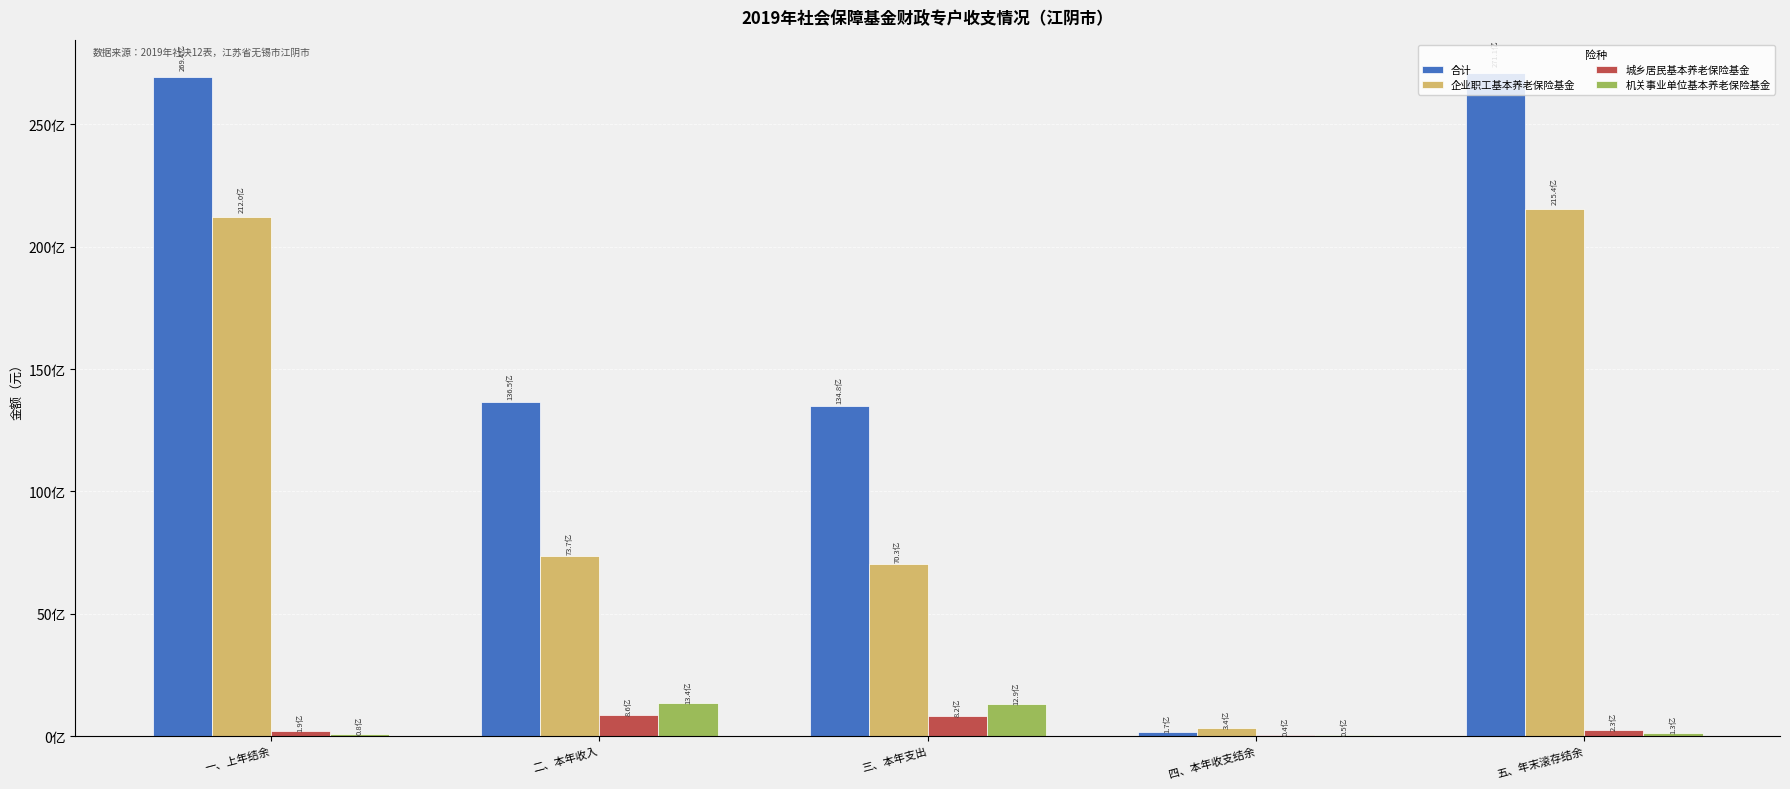

What is the label of the 2nd bar from the right?

四、本年收支结余